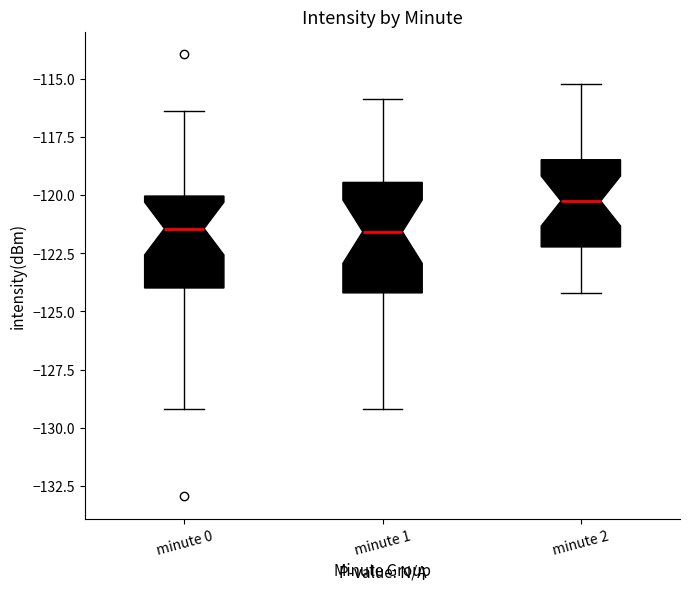

Where is the upper edge of the box for minute 1 on the y-axis? The values are not printed on the chart, so give them approximately, as read against the axis.

-119.5